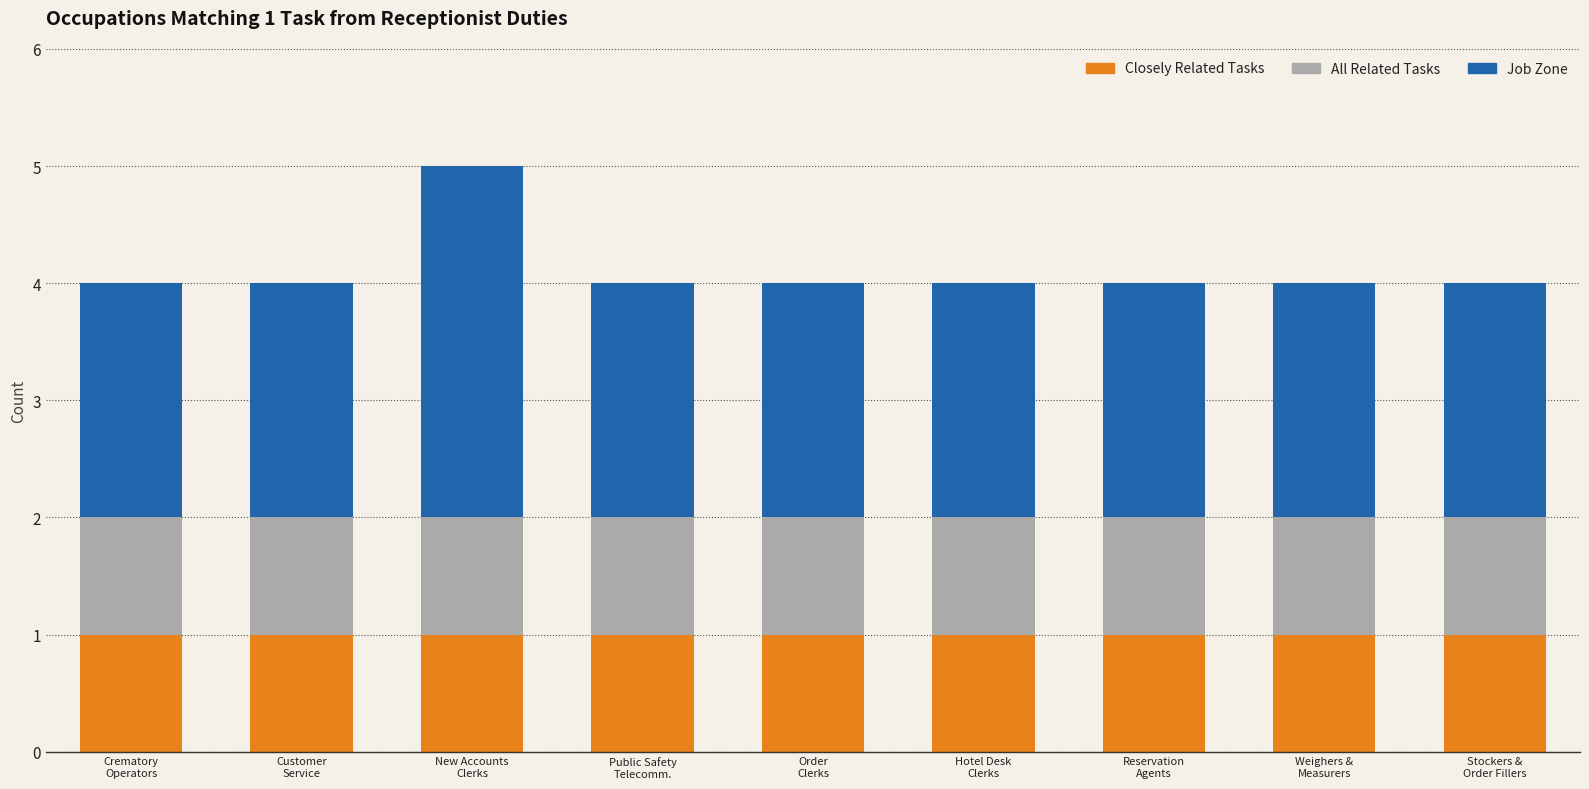

Reading right to left, transcribe the values for Closely Related Tasks.

1	1	1	1	1	1	1	1	1